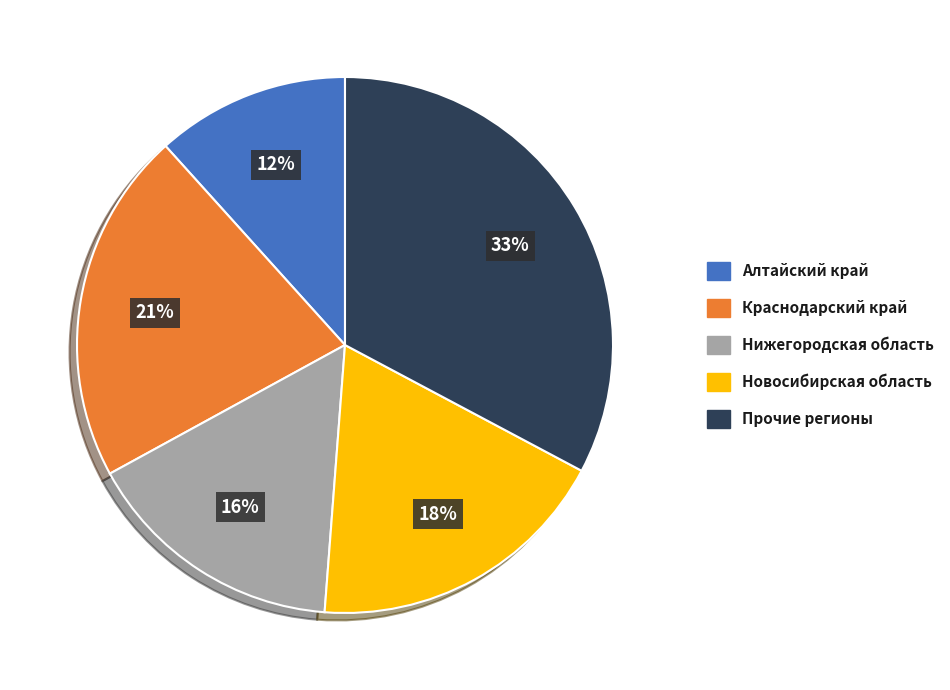

To the nearest percent, what is the difference between the largest and smallest slice percentages?

21%